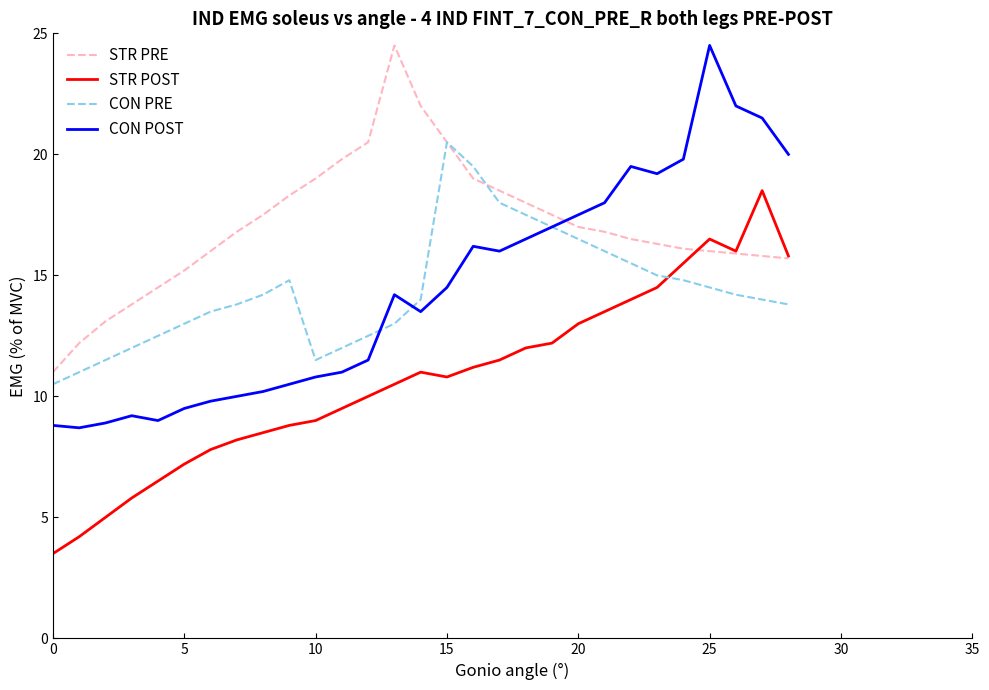

Which series has the largest total across all categories?

STR PRE